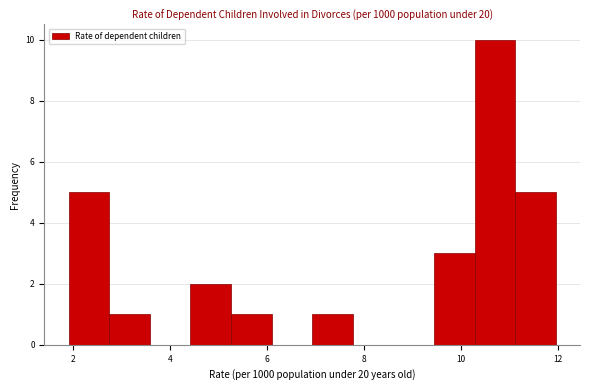

Which range on the x-axis has the tallest bar?

10.2 to 11.2